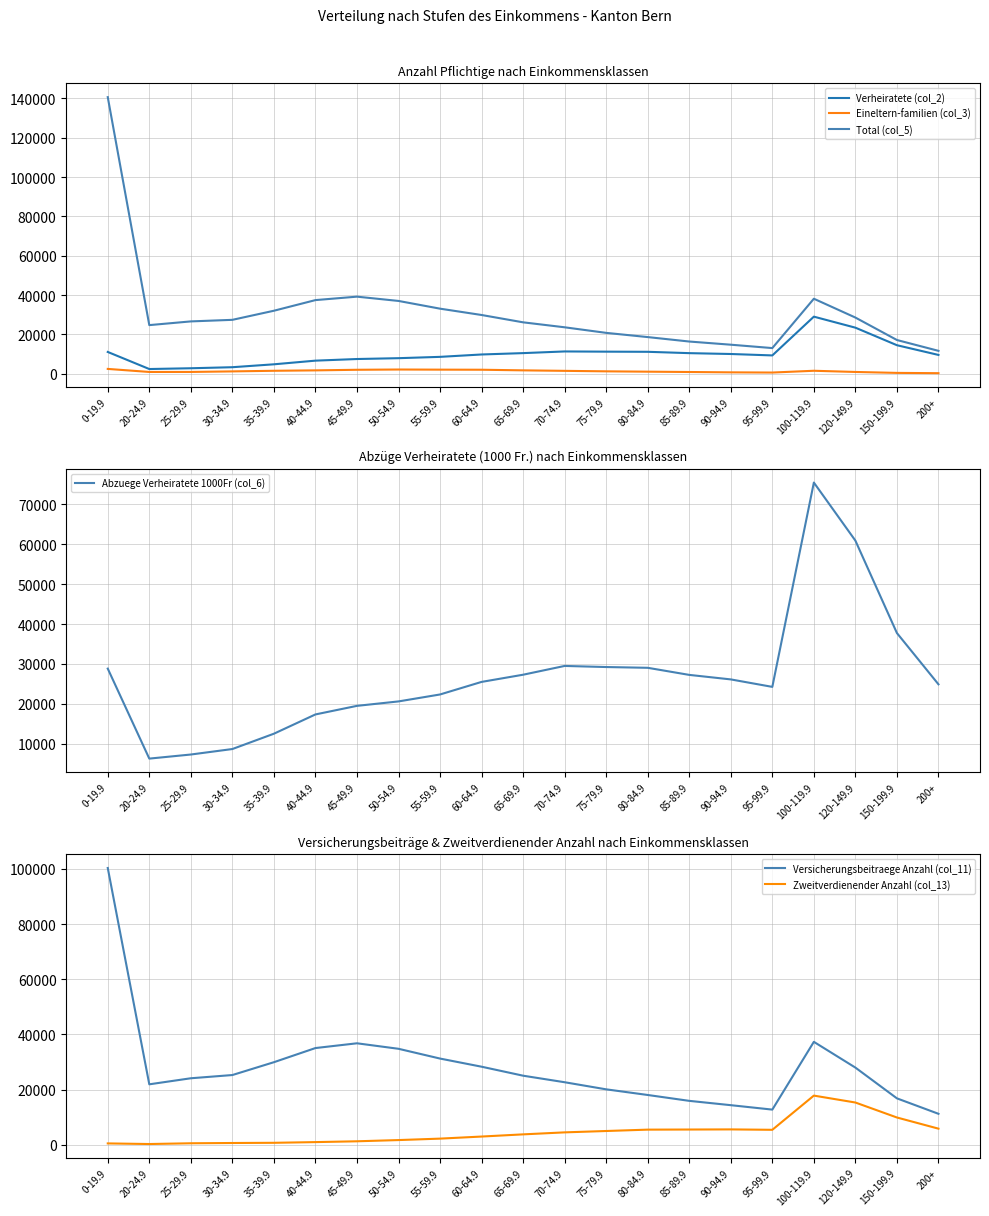

In Total (col_5), how many points are higher than both neighbors (excluding endpoints)?

2